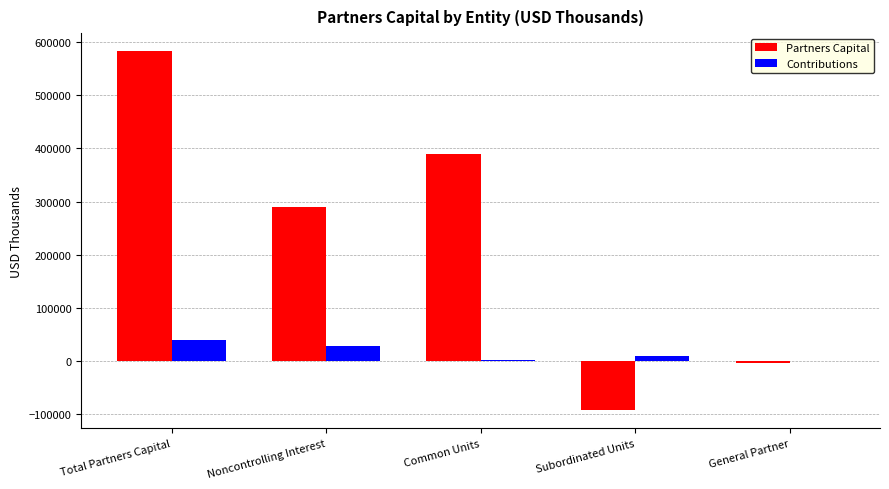

Count the Partners Capital values in the range -3772 to 389612.

3